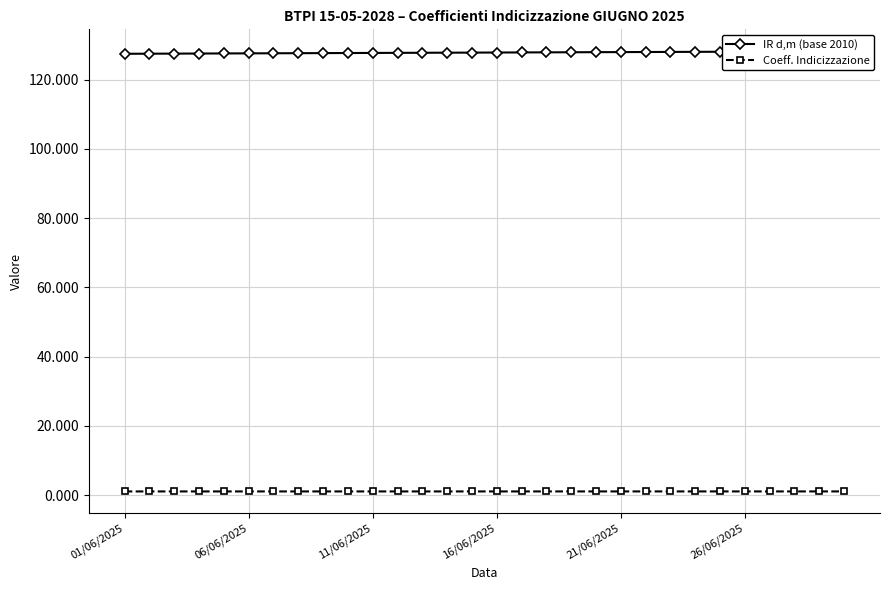

Is it true that Coeff. Indicizzazione equals 1.9 at 23?

False